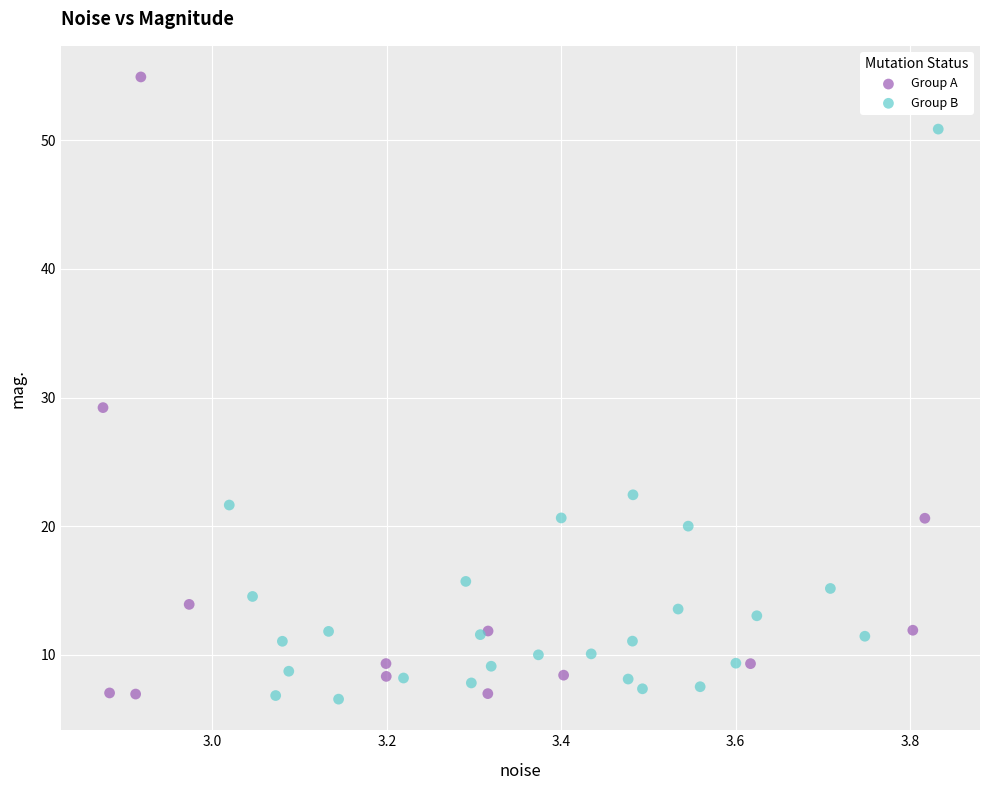

Which series has the largest Y range (max minus min)?

Group A